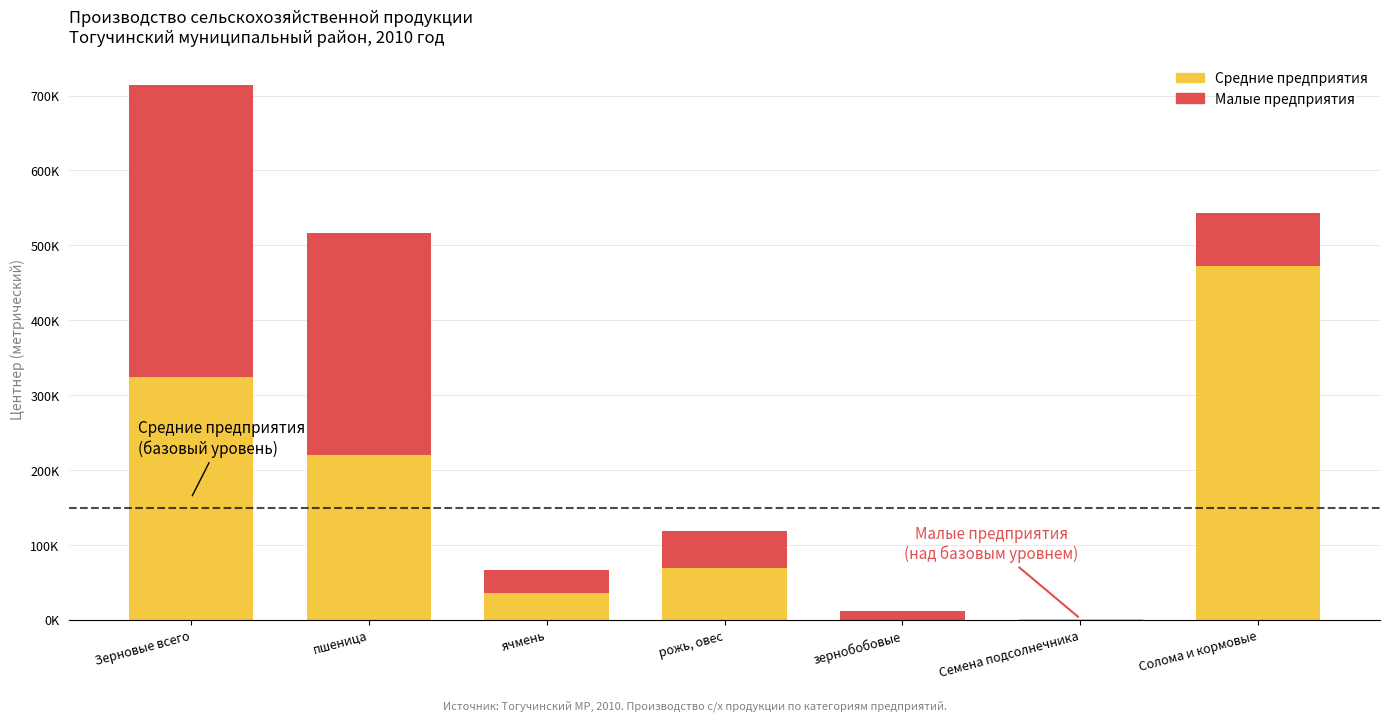

What is the total value across all series at пшеница?

517098